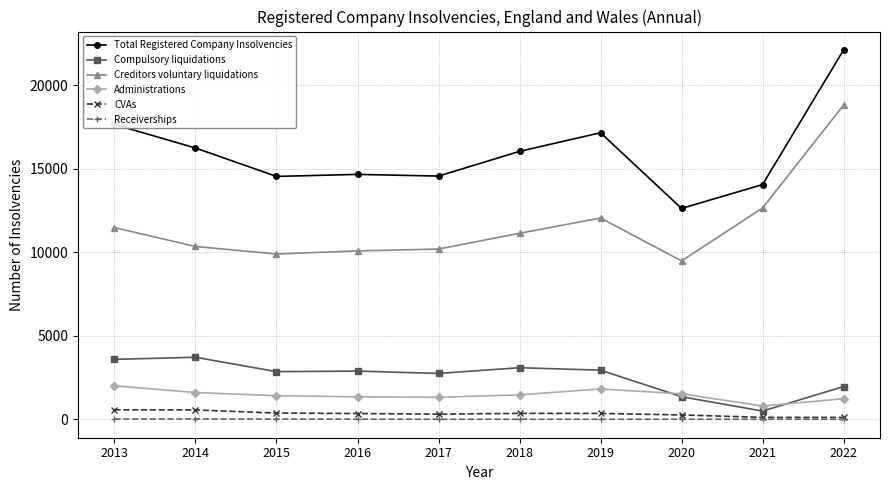

The value of Total Registered Company Insolvencies at 2016 is 14670. True or false?

True